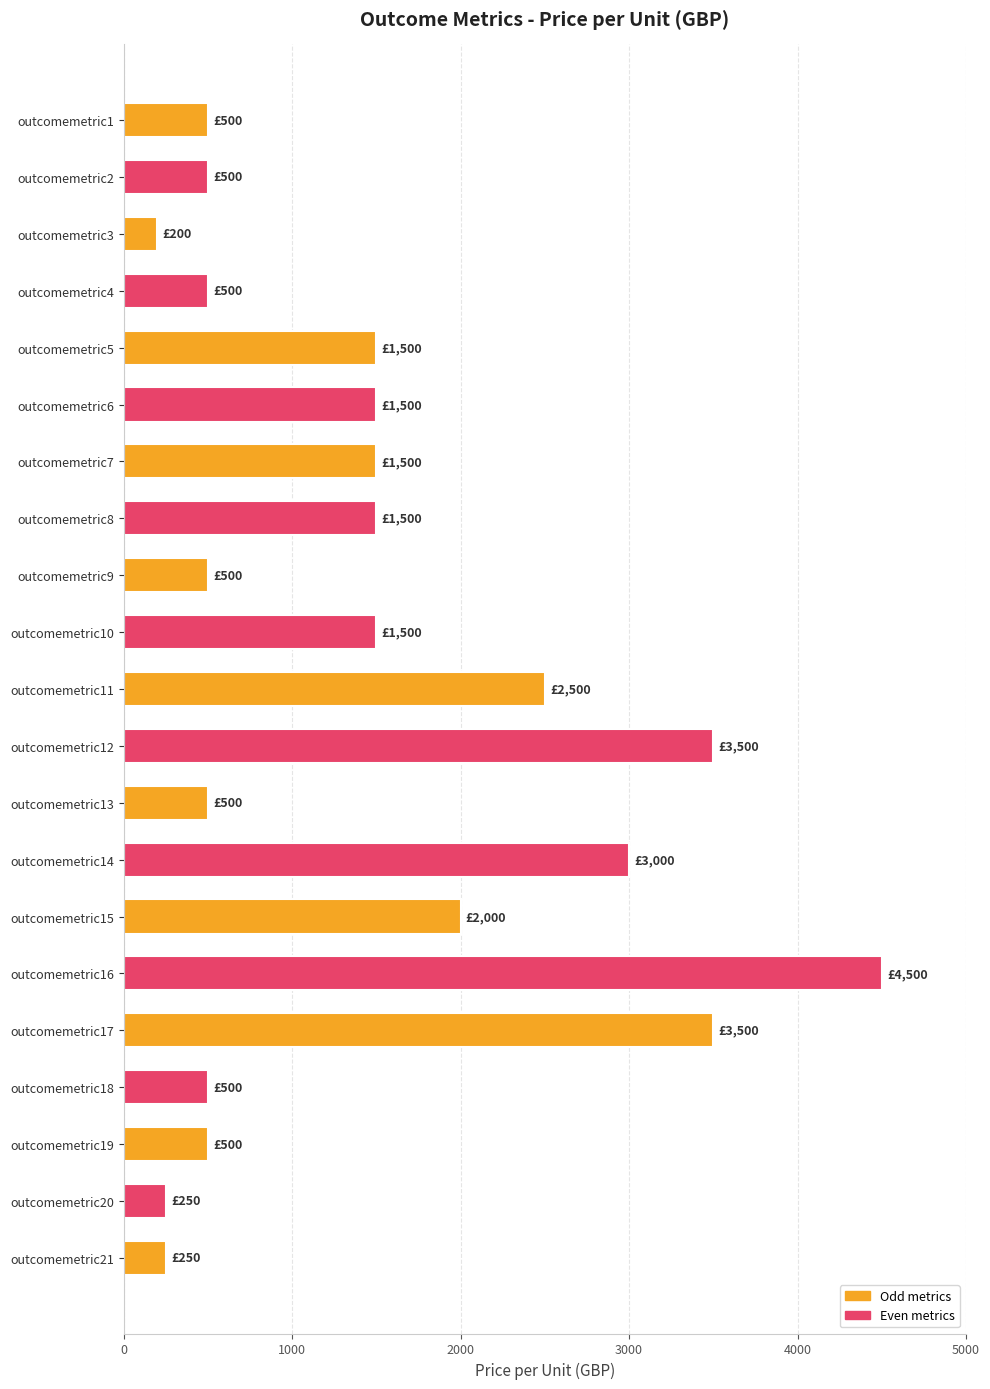

What is the maximum value shown in the chart?

4500